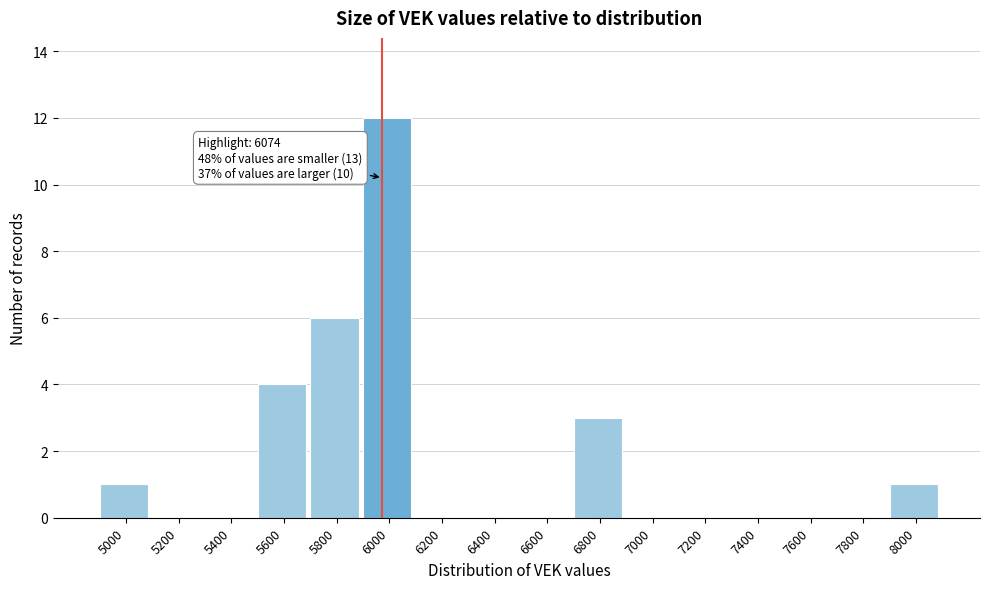

Reading left to right, what are all the values shown in this chart?

5000=1	5200=0	5400=0	5600=4	5800=6	6000=12	6200=0	6400=0	6600=0	6800=3	7000=0	7200=0	7400=0	7600=0	7800=0	8000=1